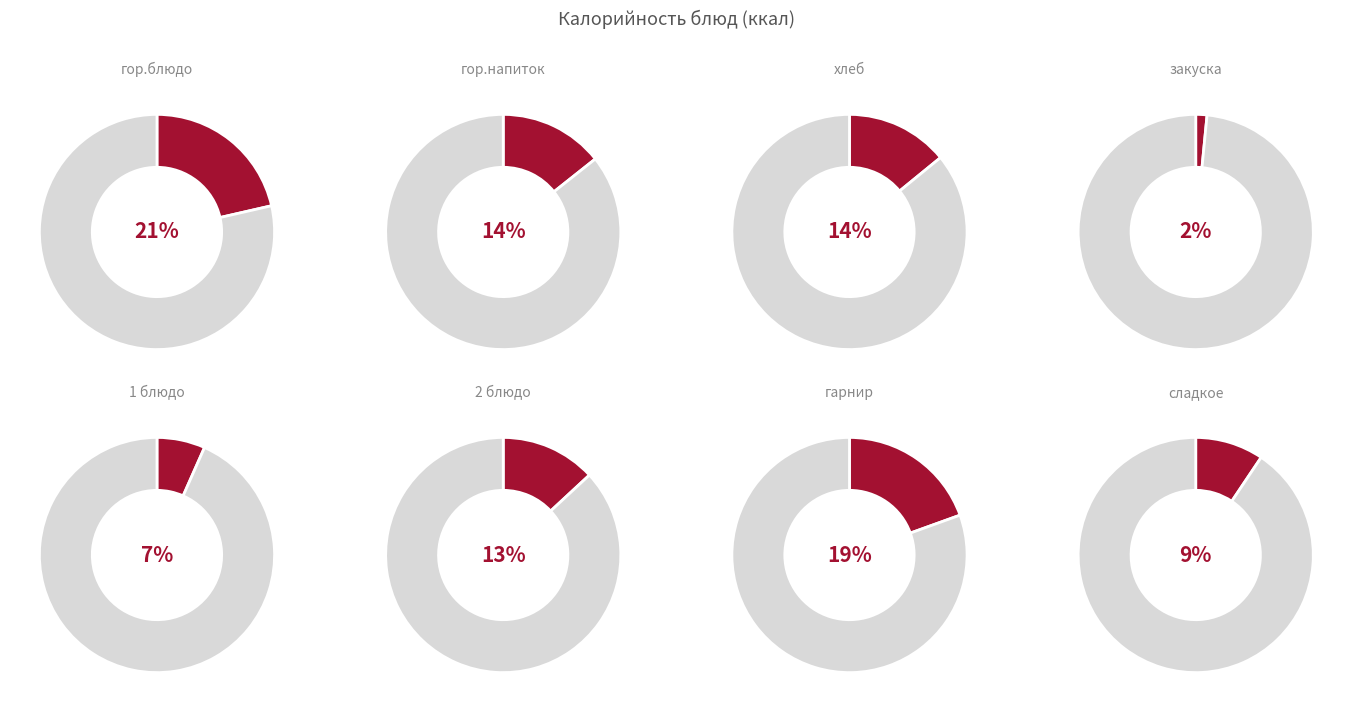

Does 2 блюдо represent more than half of the total?

No